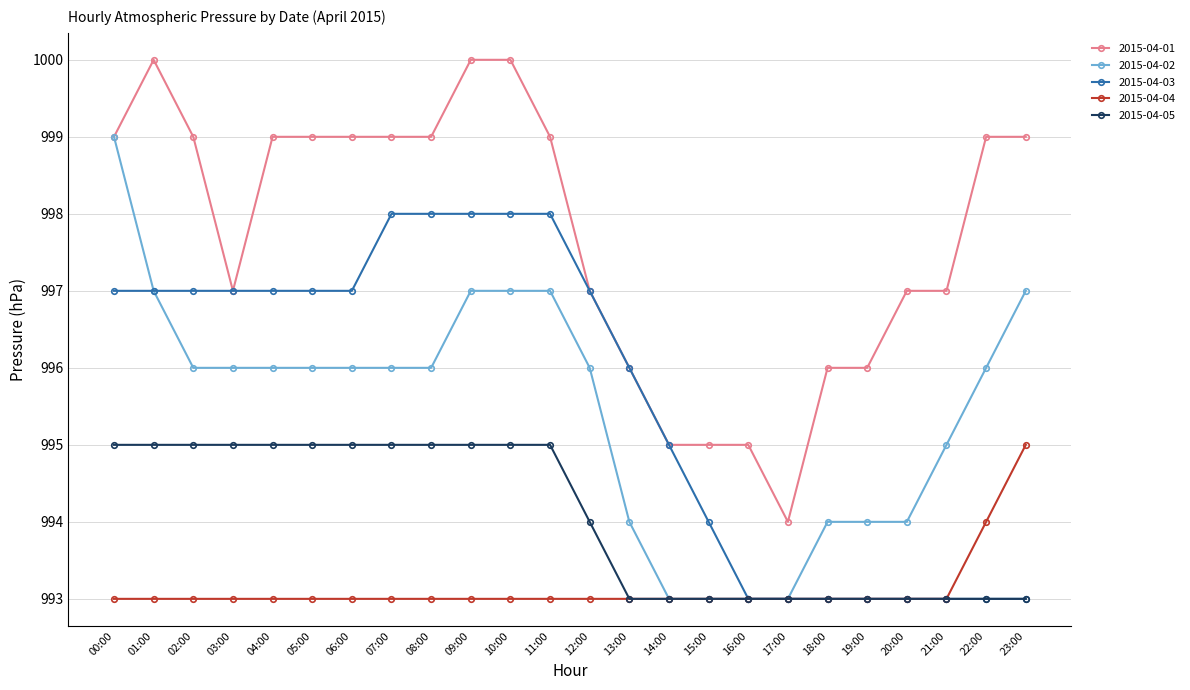

How many lines are shown in the chart?

5